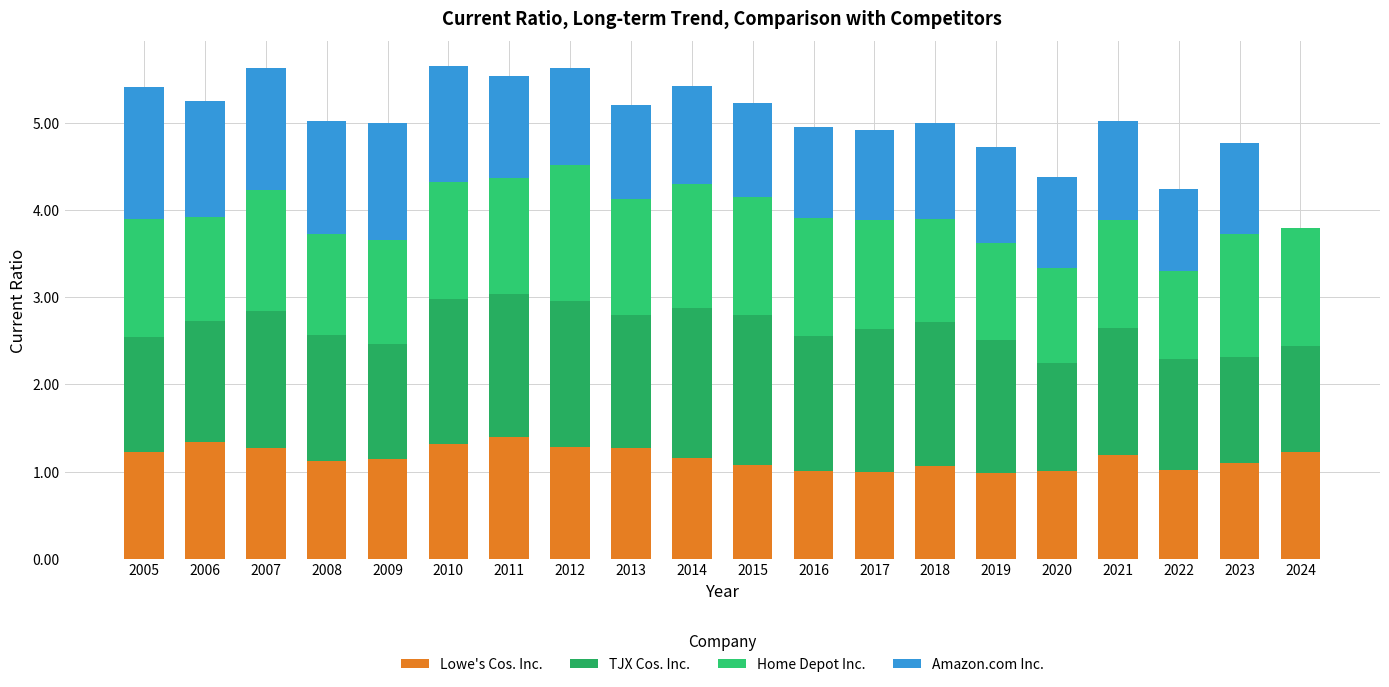

Which series has the largest range (max minus min)?

Amazon.com Inc.